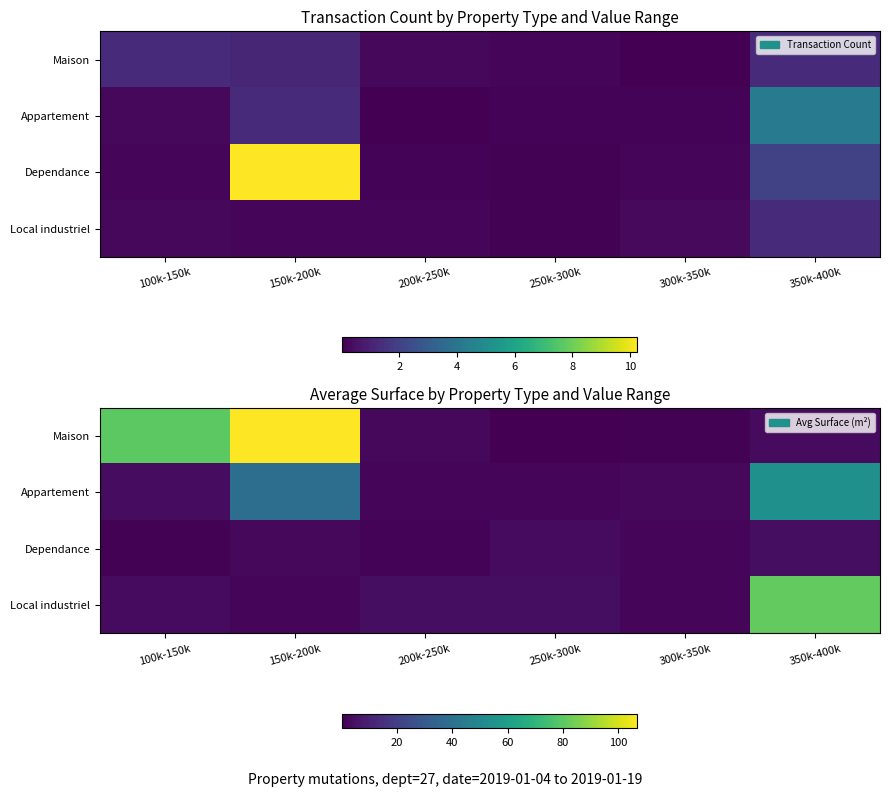

Where is Maison nearest to the value 53?

100k-150k